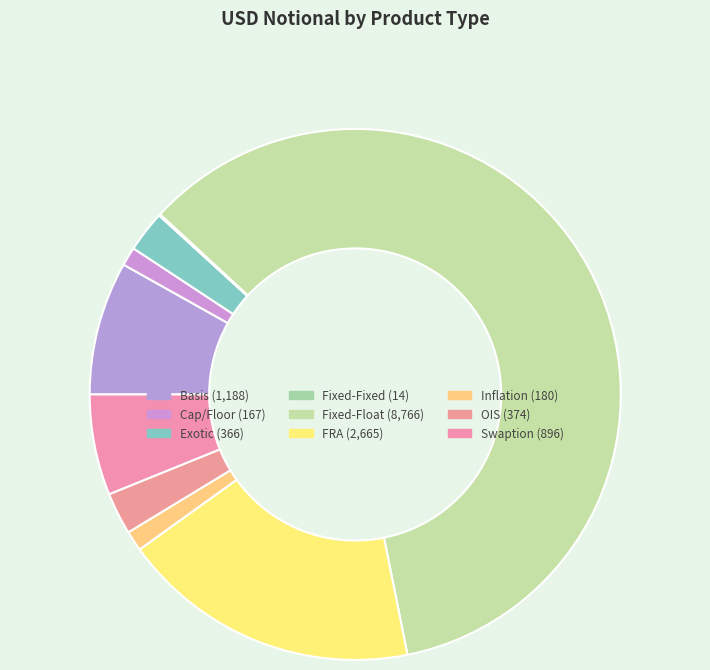

To the nearest percent, what is the combined percentage of OIS and Exotic?

5%